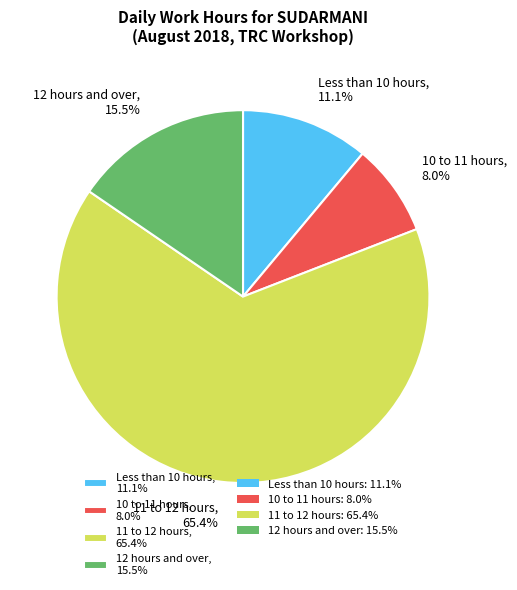

Which has a higher value, Less than 10 hours, 11.1% or 10 to 11 hours, 8.0%?

Less than 10 hours, 11.1%